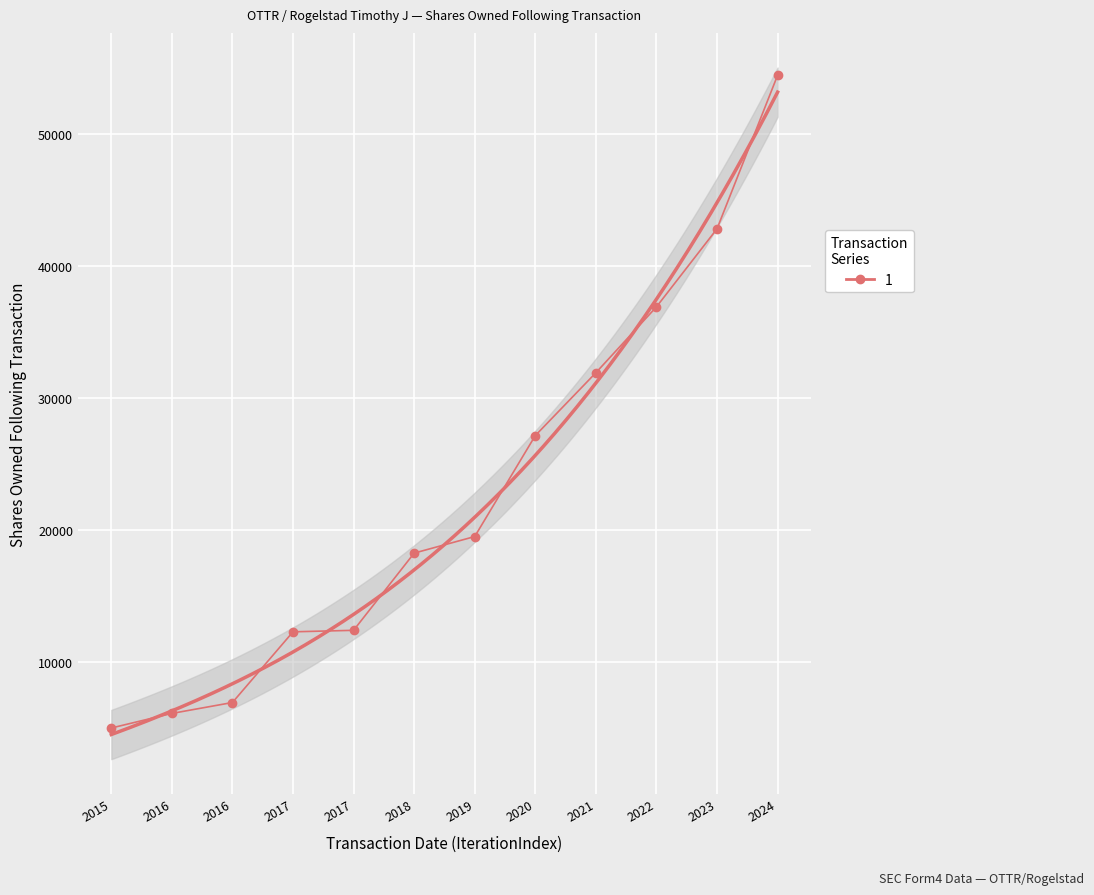

True or false: the data has more than 0 interior local peaks.

False